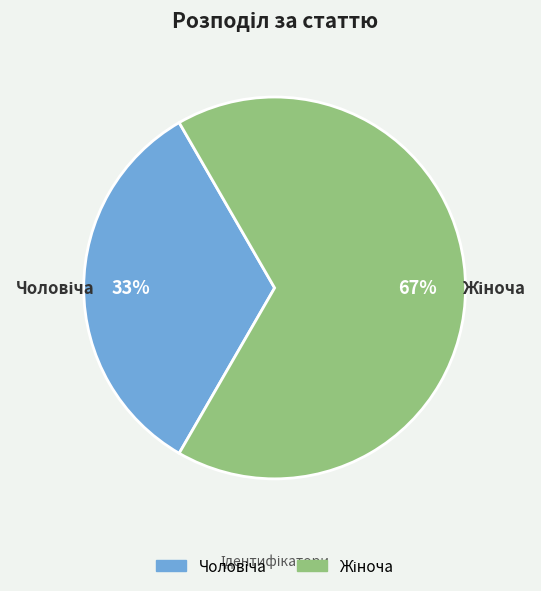

Does any single category account for the majority?

Yes